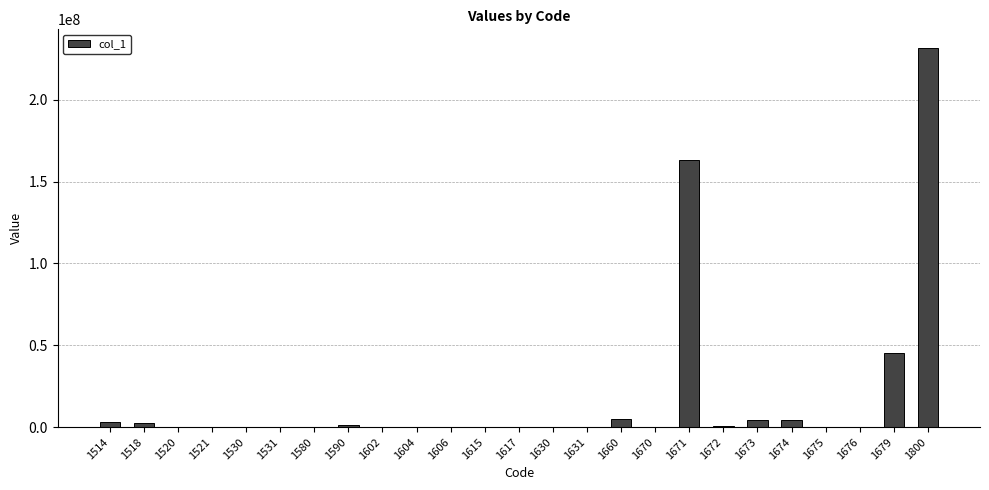

What is the greatest value displayed?

231509255.9